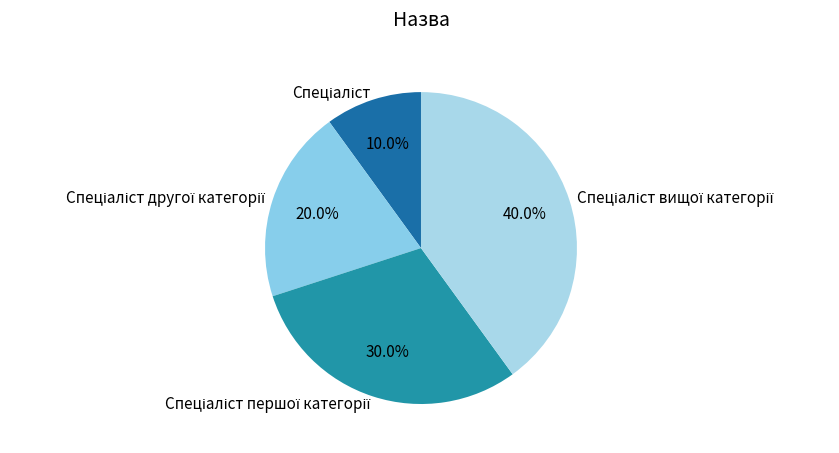

Is there any slice that represents more than half of the pie?

No